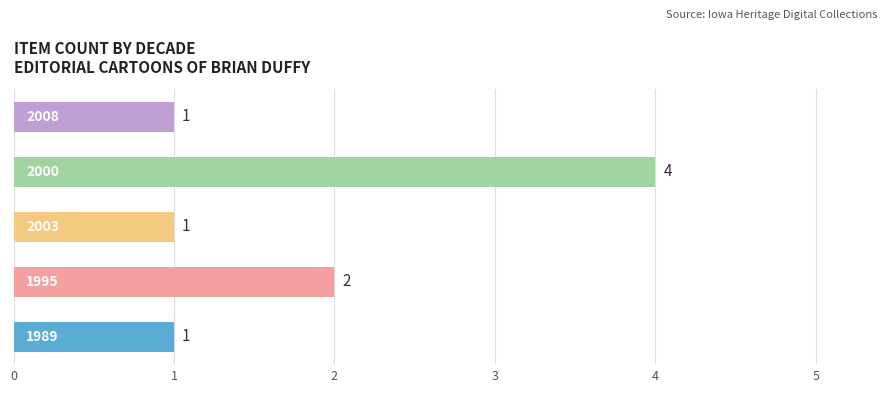

Count the values in the range 1 to 2.

4